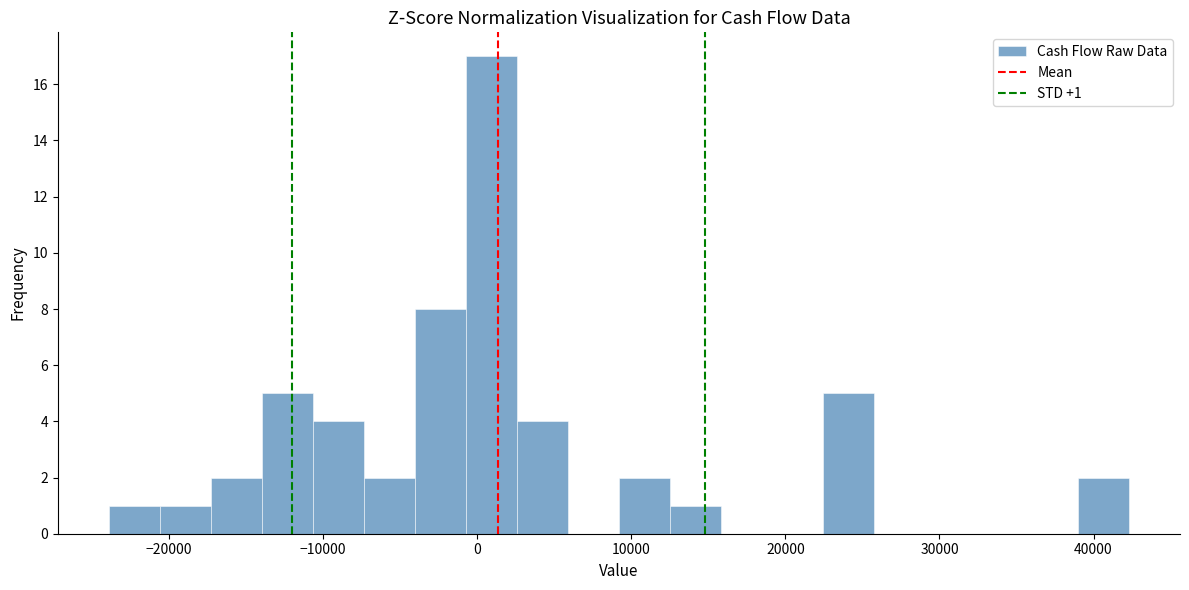

Read against the x-axis, roughly where is the centre of the tallest bar?

1000